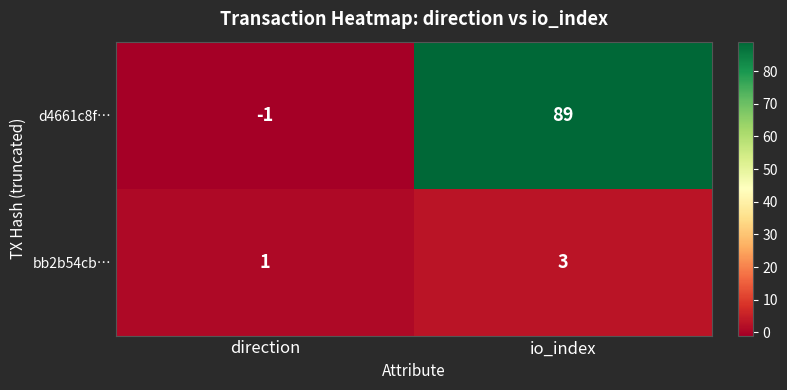

What is the maximum value for bb2b54cb…?

3